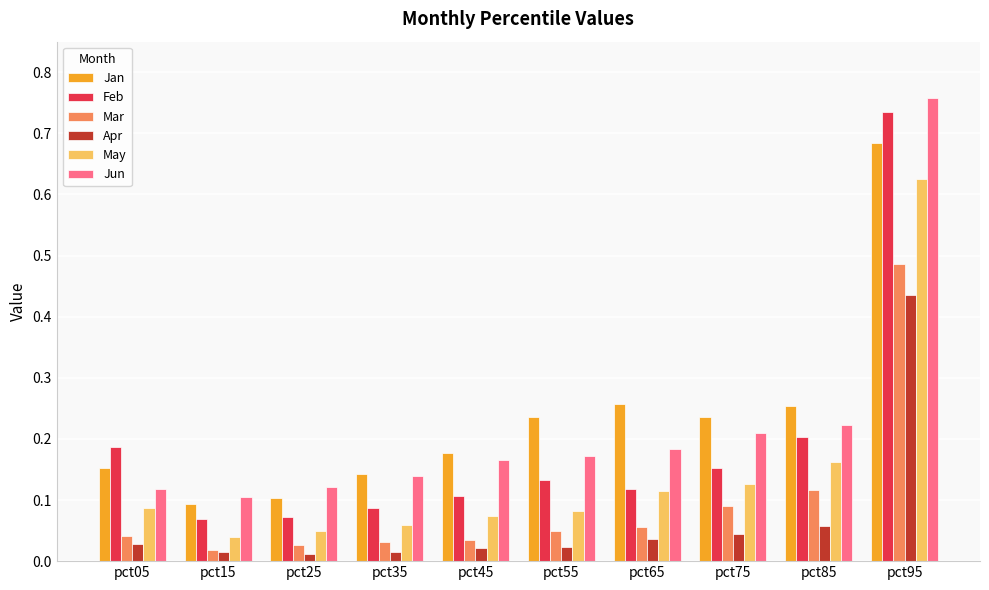

Does the chart contain stacked bars?

No